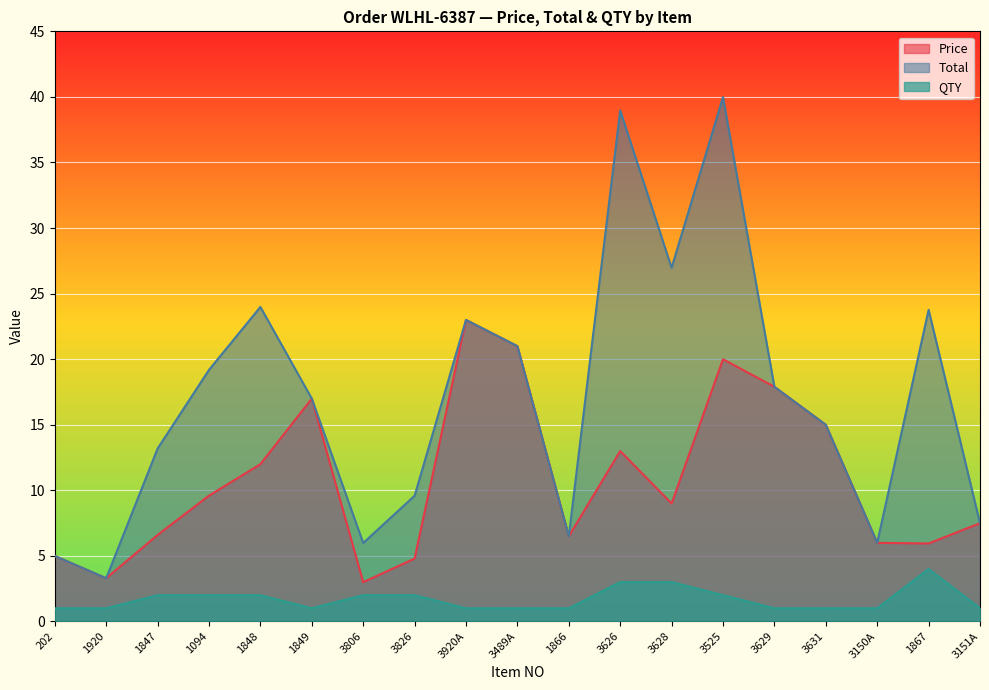

In Price, how many points are higher than both neighbors (excluding endpoints)?

4